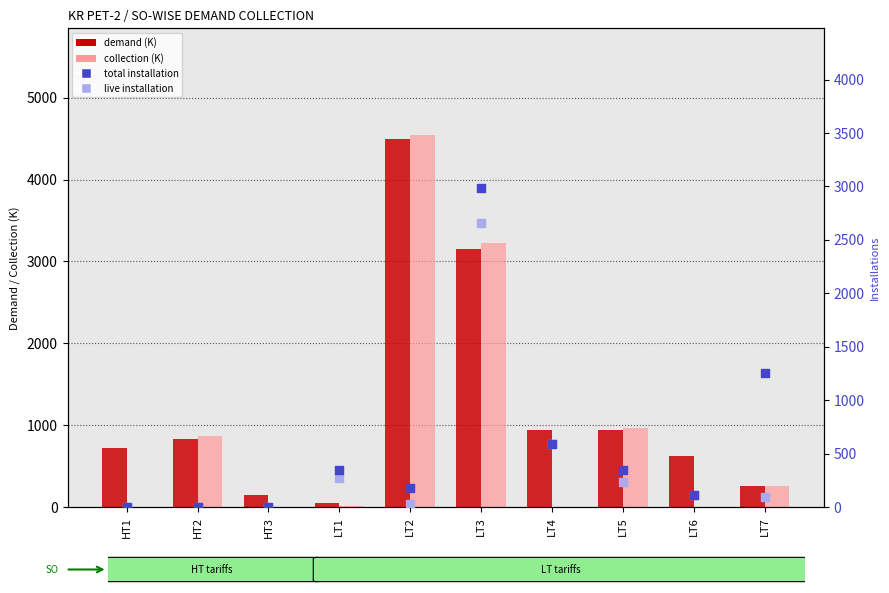

At which category is the sum across all series the highest?

LT3